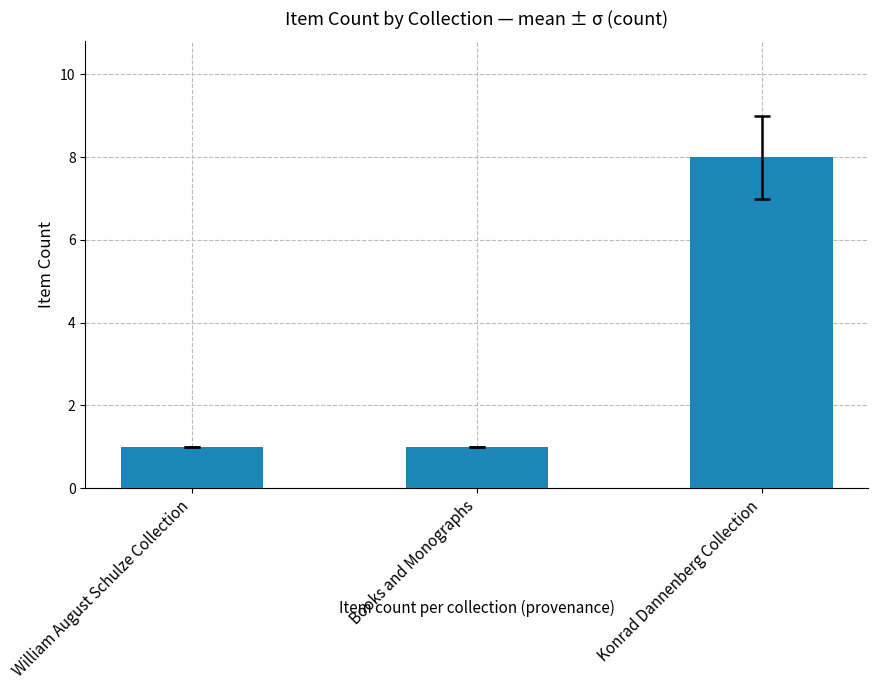

Reading right to left, what are all the values shown in this chart?

Konrad Dannenberg Collection=8	Books and Monographs=1	William August Schulze Collection=1